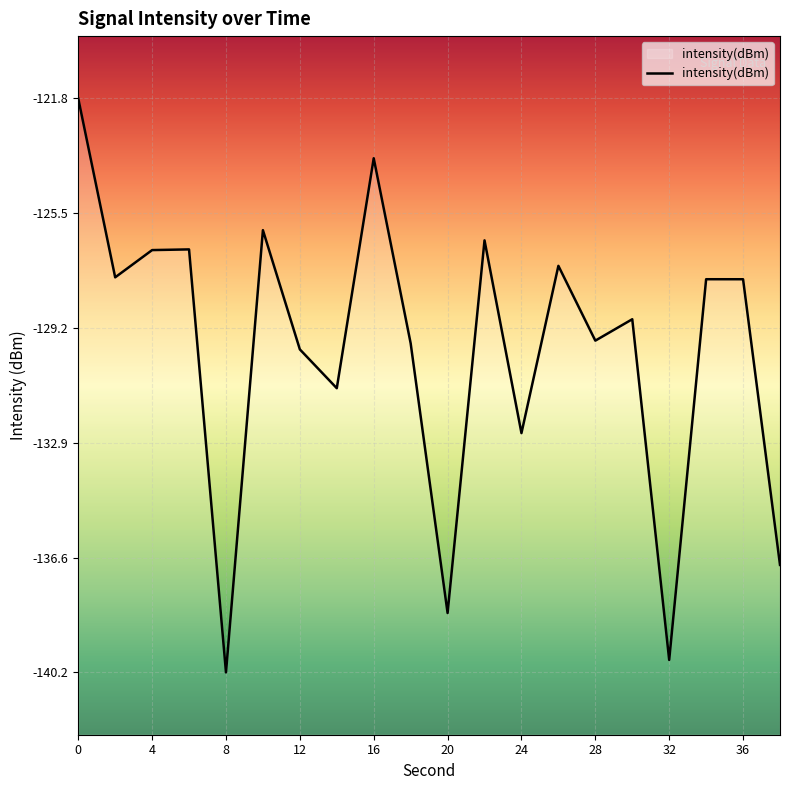

What is the change in value from 8 to 32?

+0.4